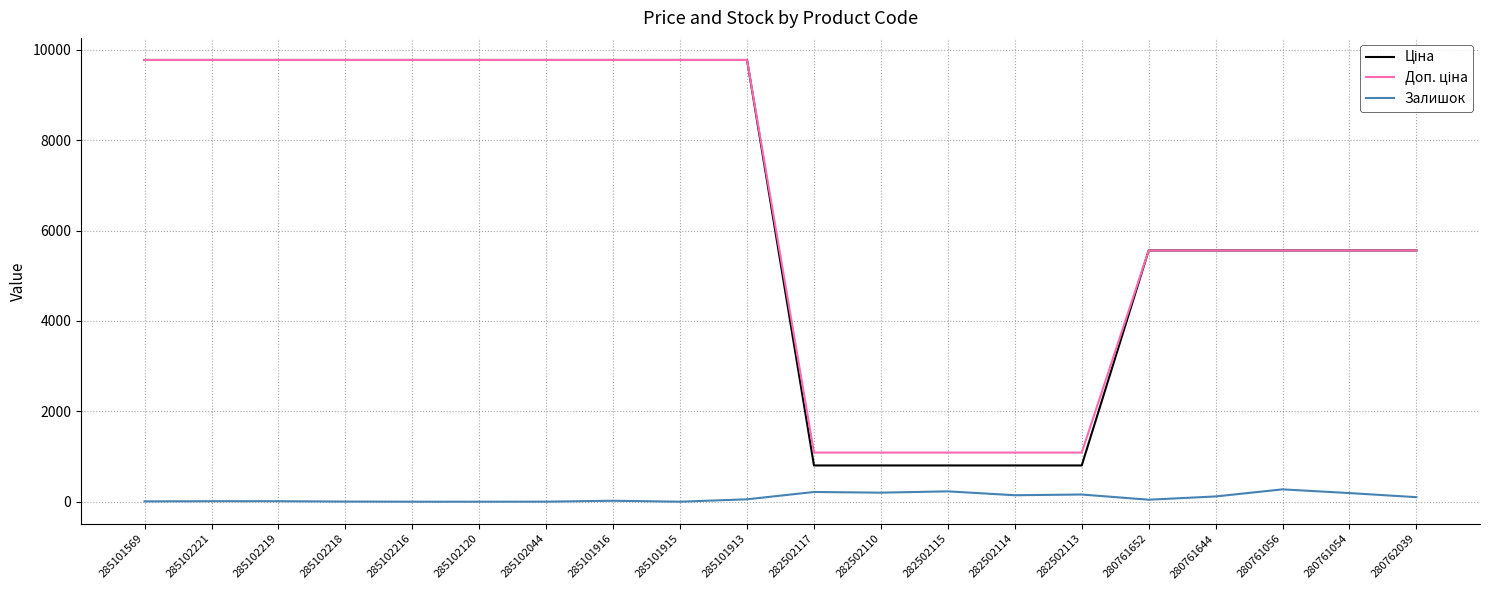

What is the greatest value displayed?

9775.5